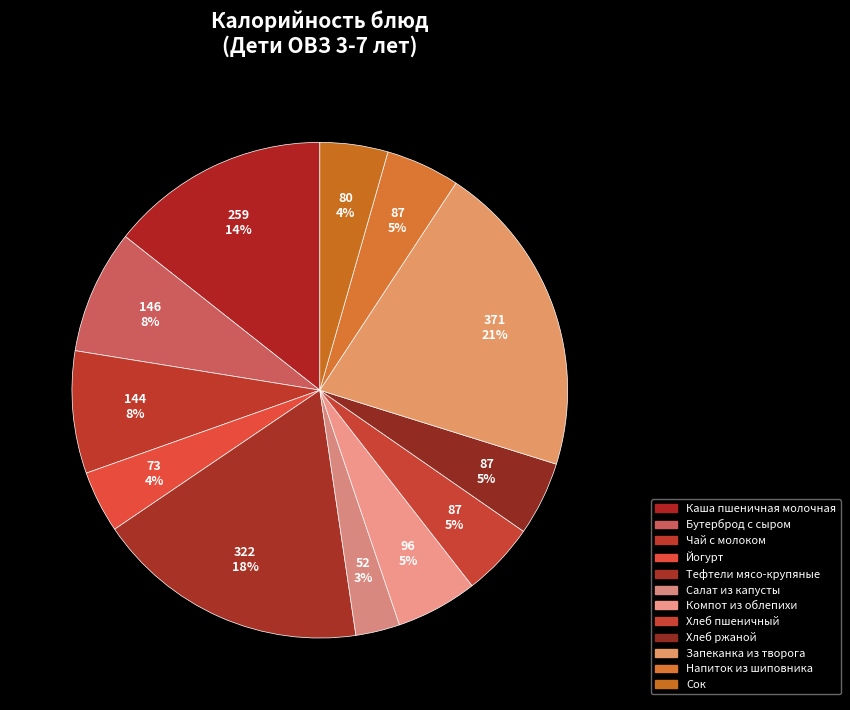

To the nearest percent, what is the difference between the Хлеб пшеничный and Каша пшеничная молочная slice percentages?

10%